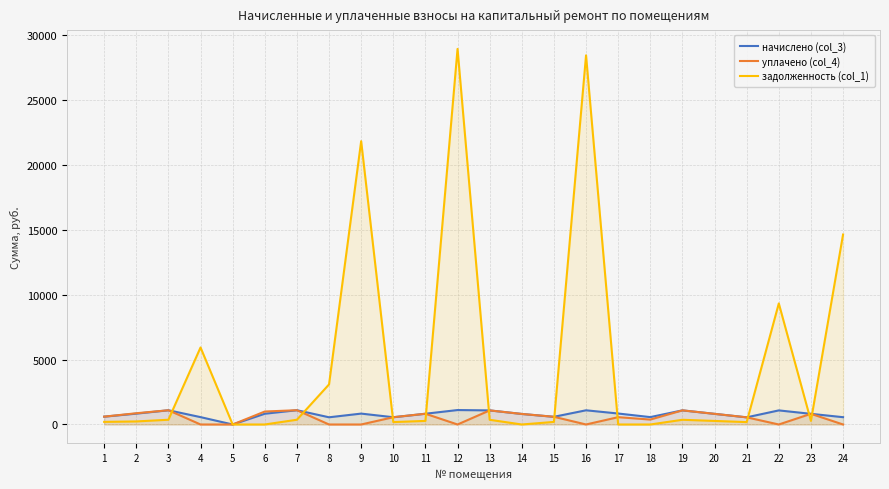

Which series has the largest total across all categories?

задолженность (col_1)